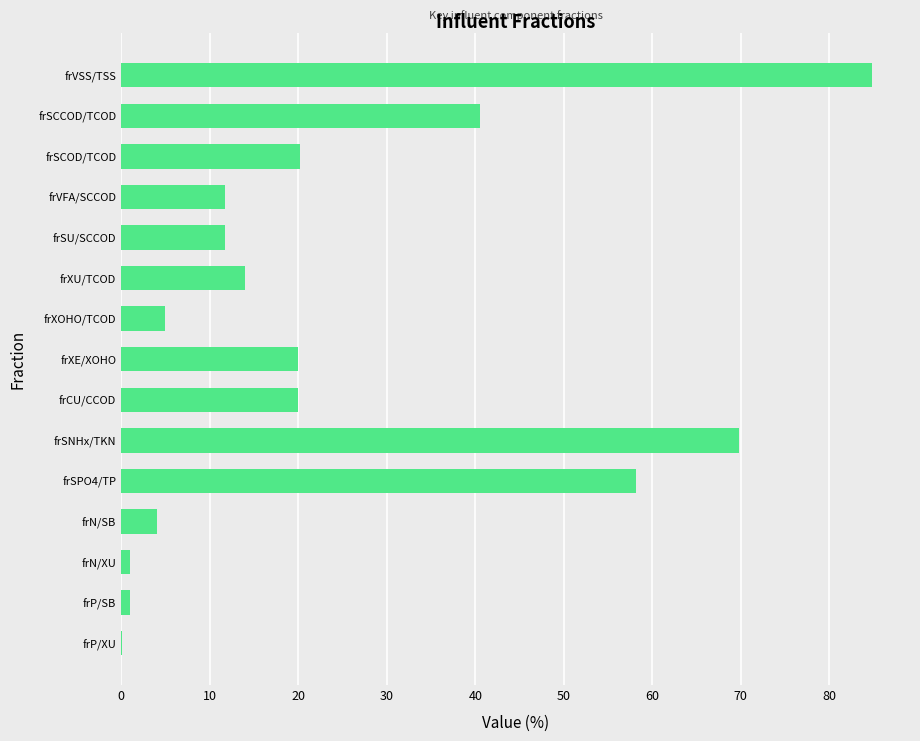

Where is the data nearest to the value 42?

frSCCOD/TCOD